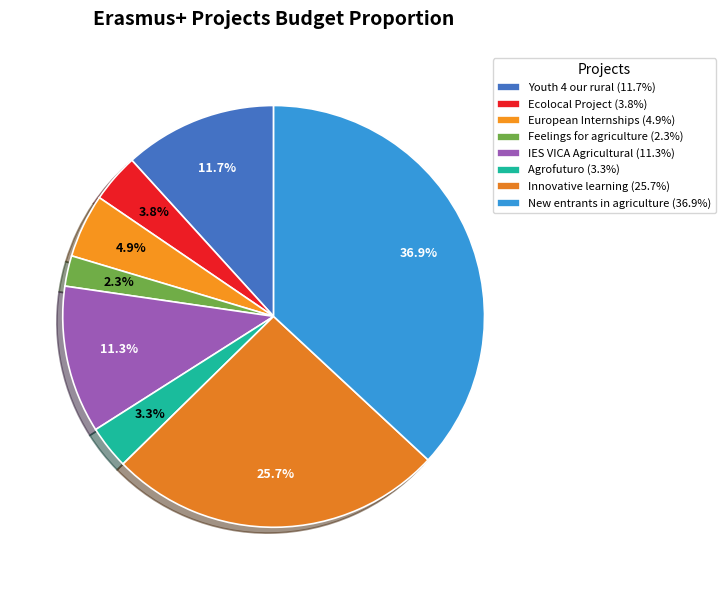

Count the number of slices in the pie.

8